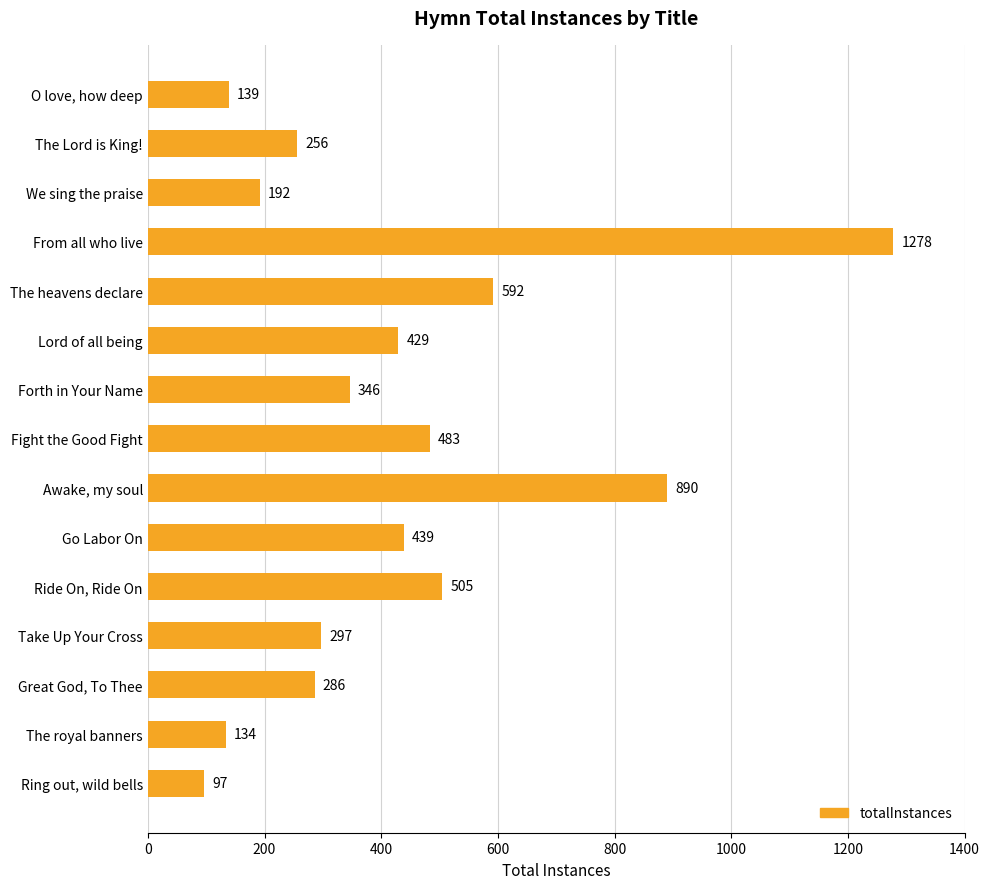

The chart shows a value of 181 at Lord of all being. True or false?

False